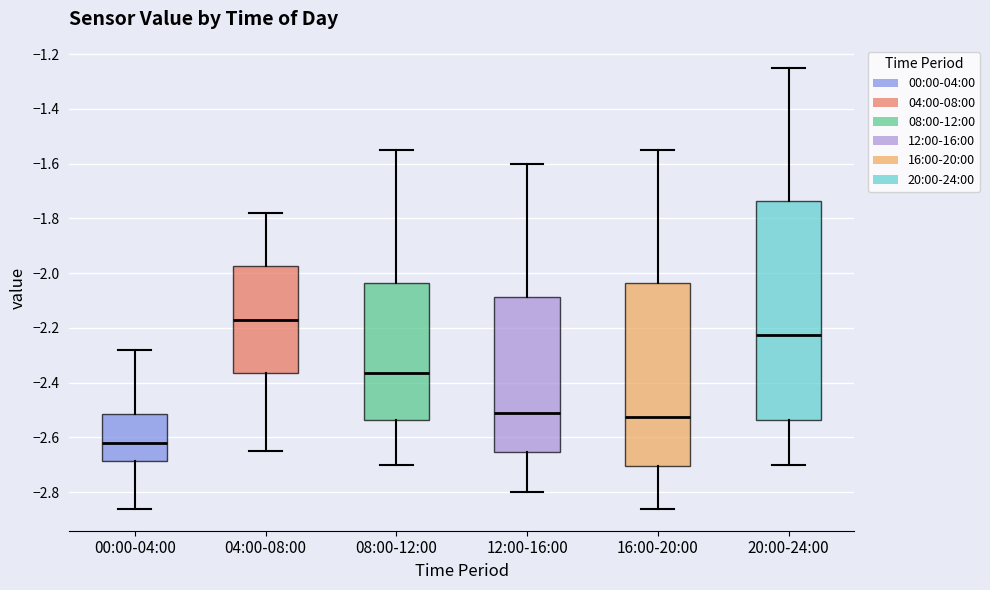

Reading left to right, transcribe this box plot: for each box, give where its median line is, the range the box spans, and where its two whiskers end, as read against the y-axis. The values are not printed on the chart, so give them approximately, as read against the axis.

00:00-04:00: median -2.62, box -2.68 to -2.52, whiskers -2.86 to -2.28
04:00-08:00: median -2.16, box -2.36 to -1.98, whiskers -2.64 to -1.78
08:00-12:00: median -2.36, box -2.54 to -2.04, whiskers -2.70 to -1.54
12:00-16:00: median -2.50, box -2.66 to -2.08, whiskers -2.80 to -1.60
16:00-20:00: median -2.52, box -2.70 to -2.04, whiskers -2.86 to -1.54
20:00-24:00: median -2.22, box -2.54 to -1.74, whiskers -2.70 to -1.24